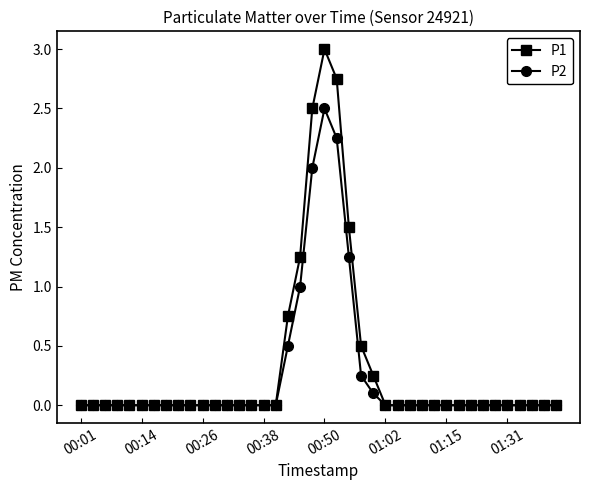

What is the maximum value for P2?

2.5